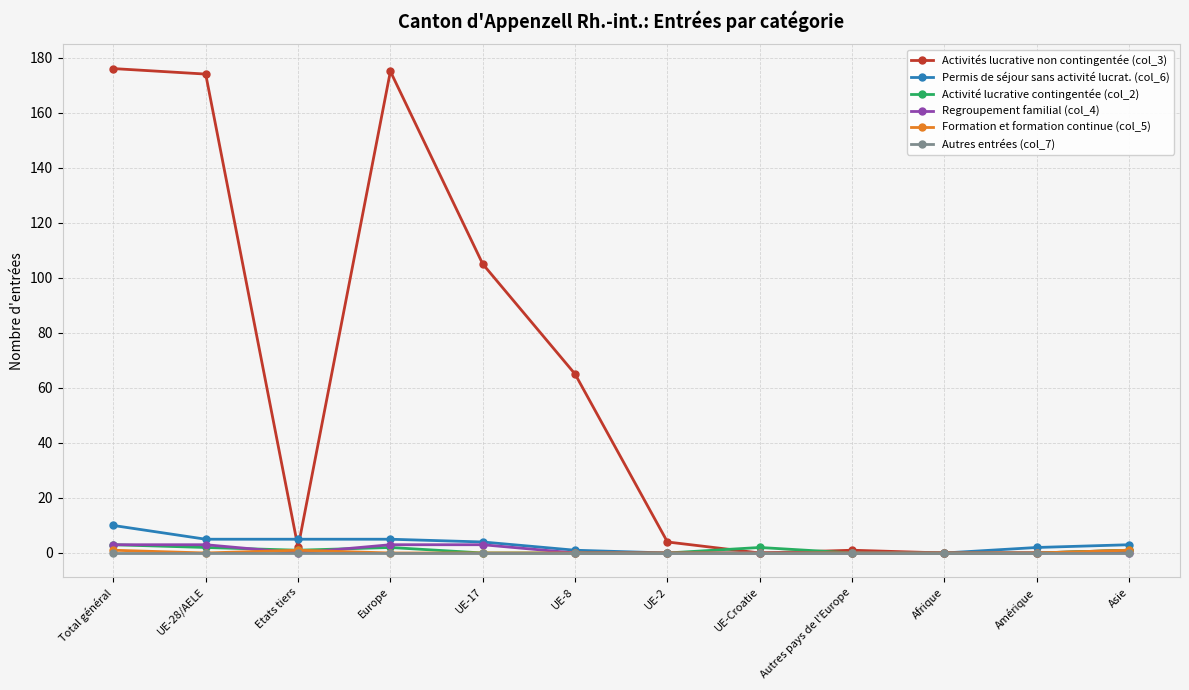

Which series has the largest total across all categories?

Activités lucrative non contingentée (col_3)